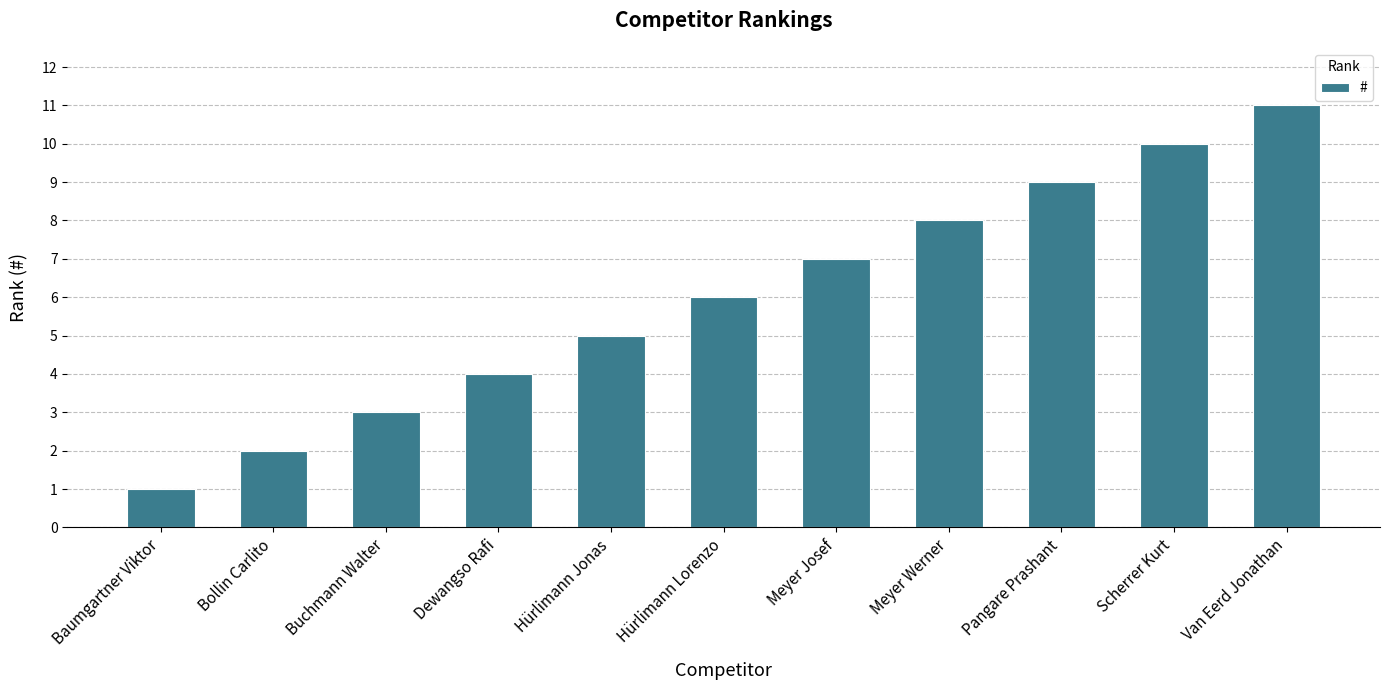

What is the label of the 2nd bar from the right?

Scherrer Kurt